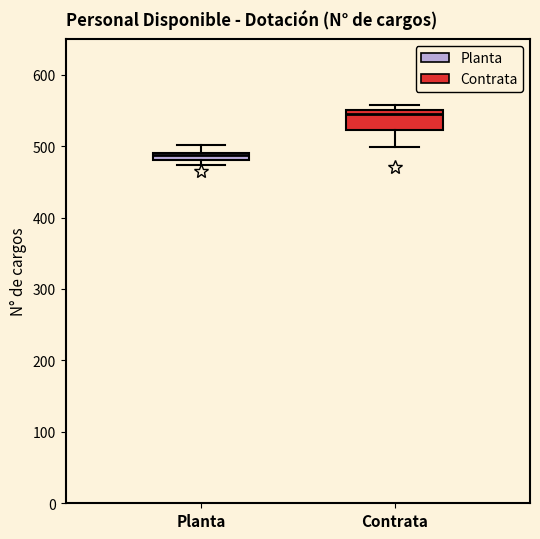

Where is the upper edge of the box for Contrata on the y-axis? The values are not printed on the chart, so give them approximately, as read against the axis.

550